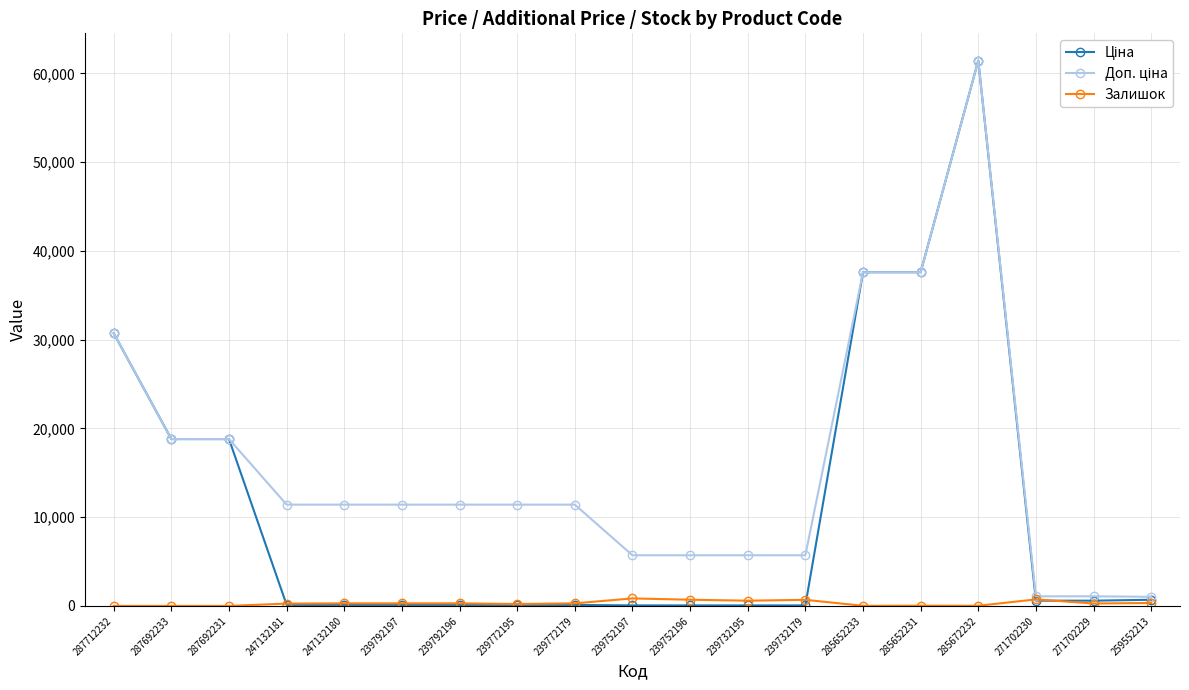

Which label corresponds to the largest value in the chart?

285672232